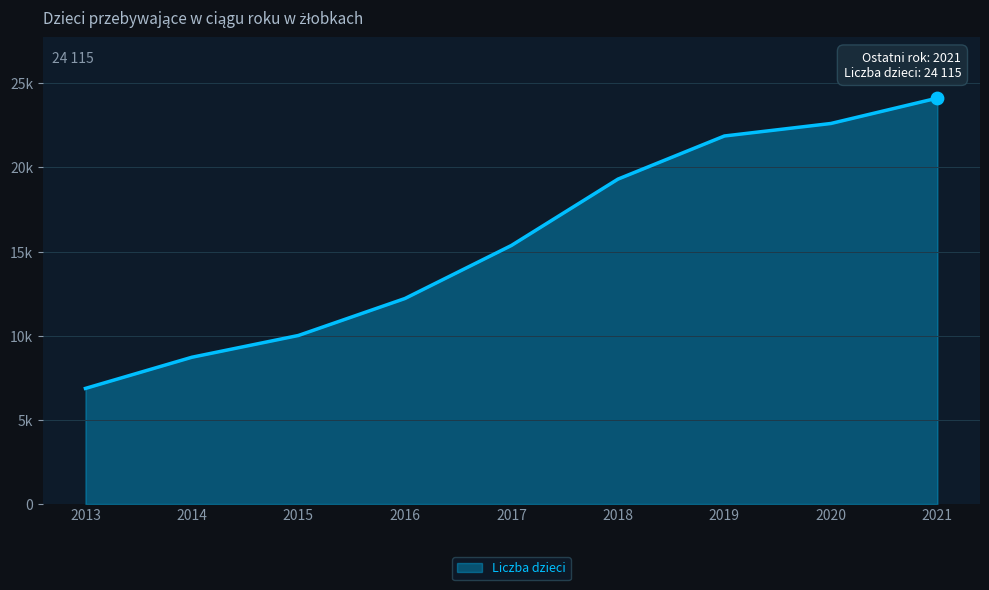

What is the change in value from 2015 to 2018?

+9286